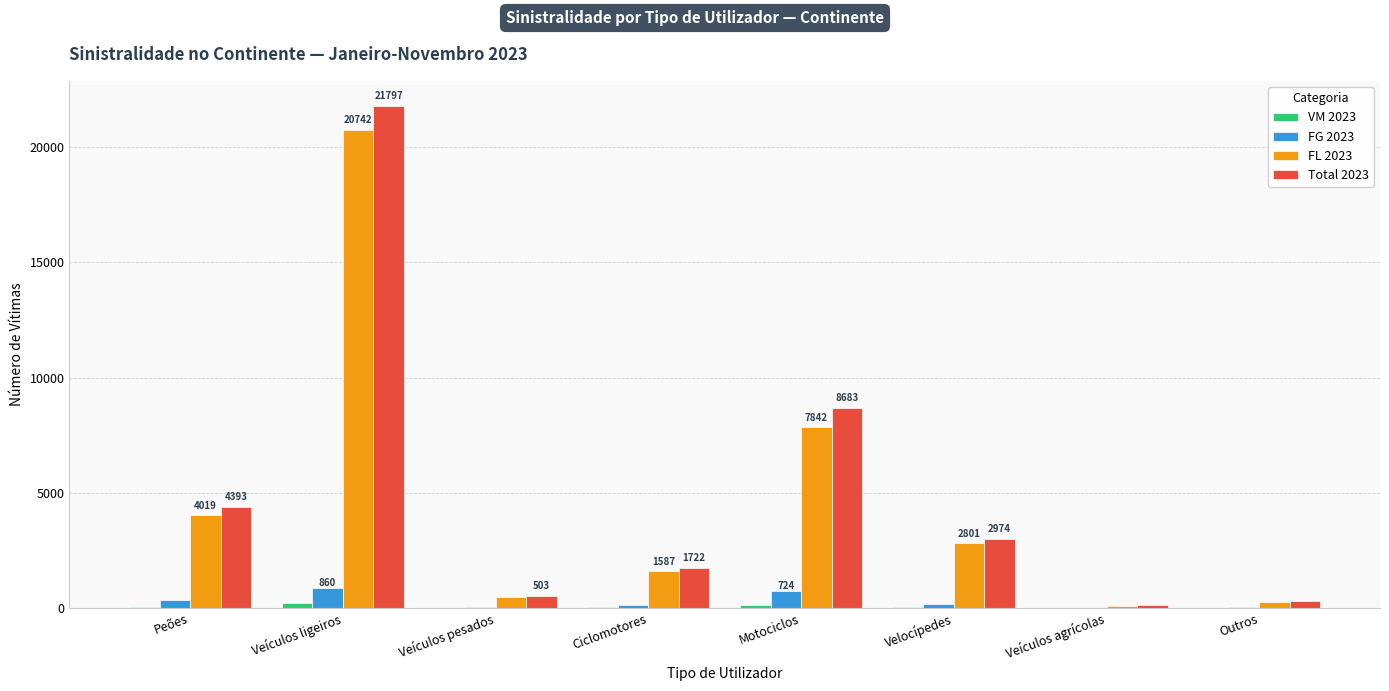

True or false: Total 2023 has a value of 1722 at Ciclomotores.

True